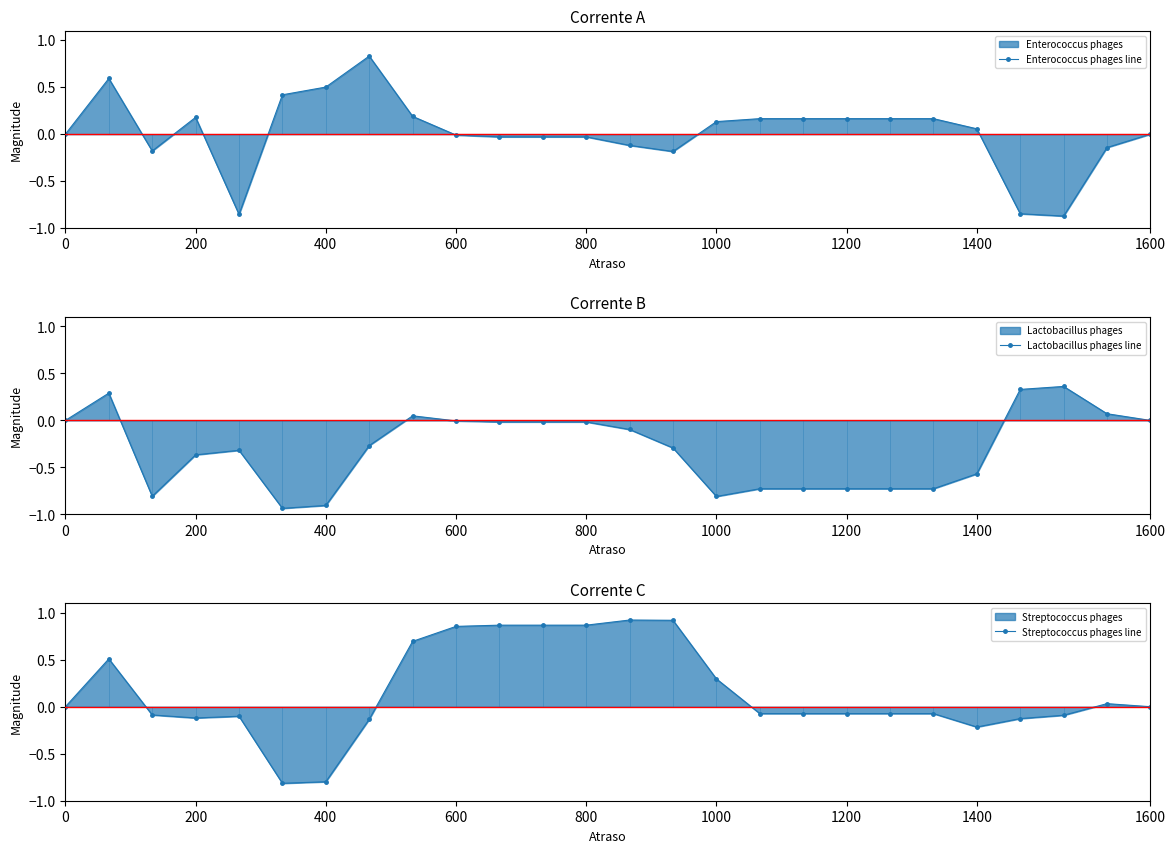

What is the value of the Lactobacillus phages line point at the 20th from the left?

-0.7